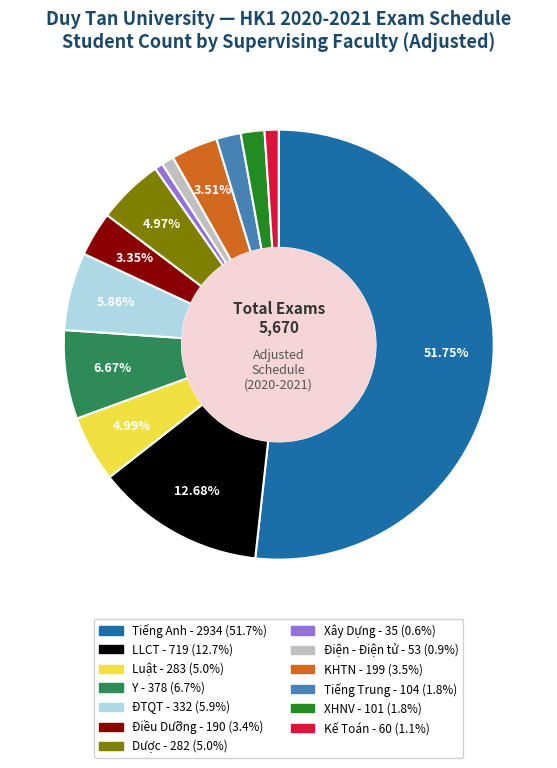

What is the largest slice in the pie chart?

Tiếng Anh